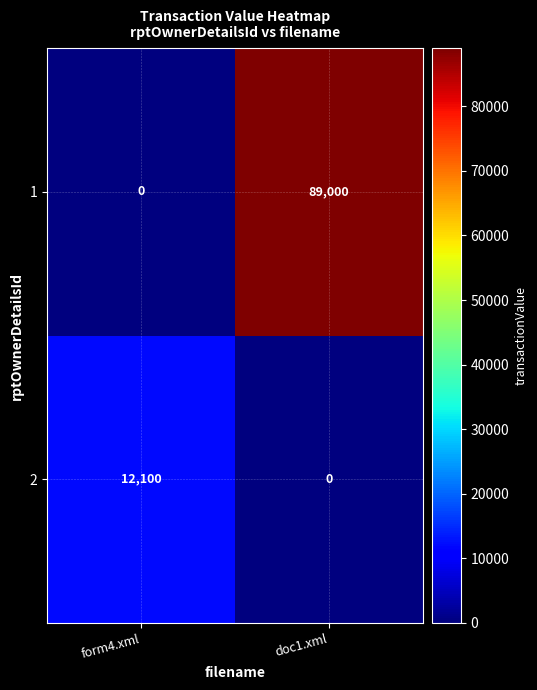

Rank the series by their average value, from lowest to highest.

2, 1